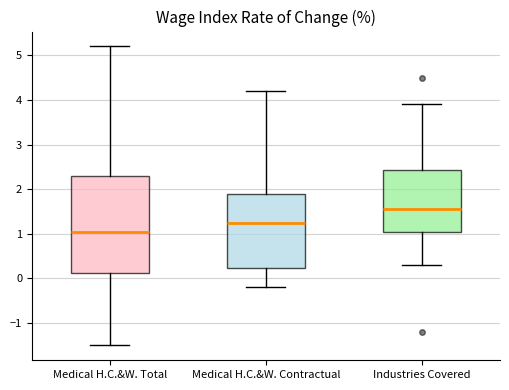

Comparing the boxes themselves (not the whiskers), which one is the tallest?

Medical H.C.&W. Total